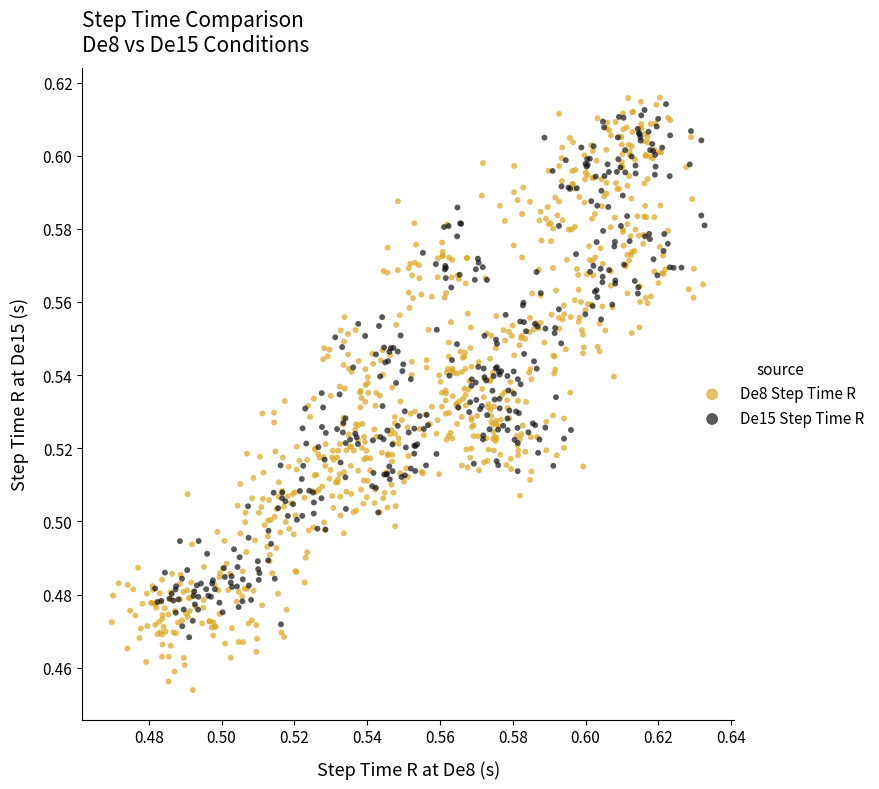

Which series reaches the minimum Y coordinate?

De8 Step Time R